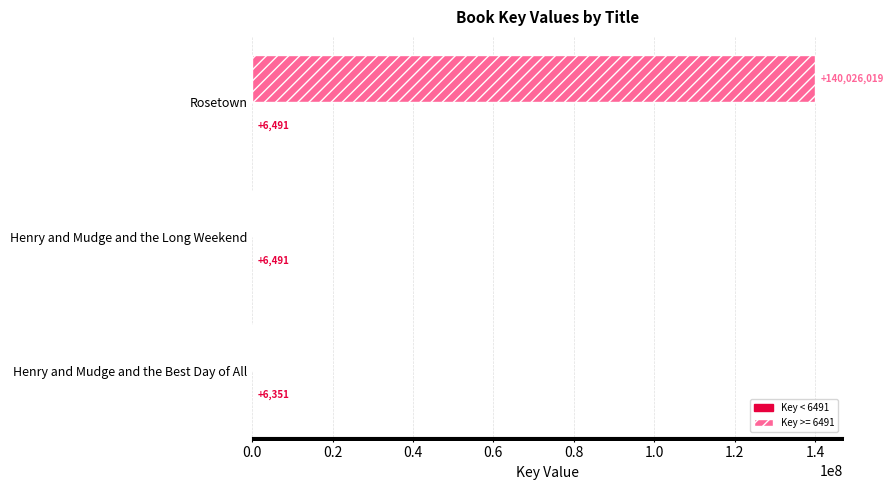

What is the total value across all series at Rosetown?

140032510